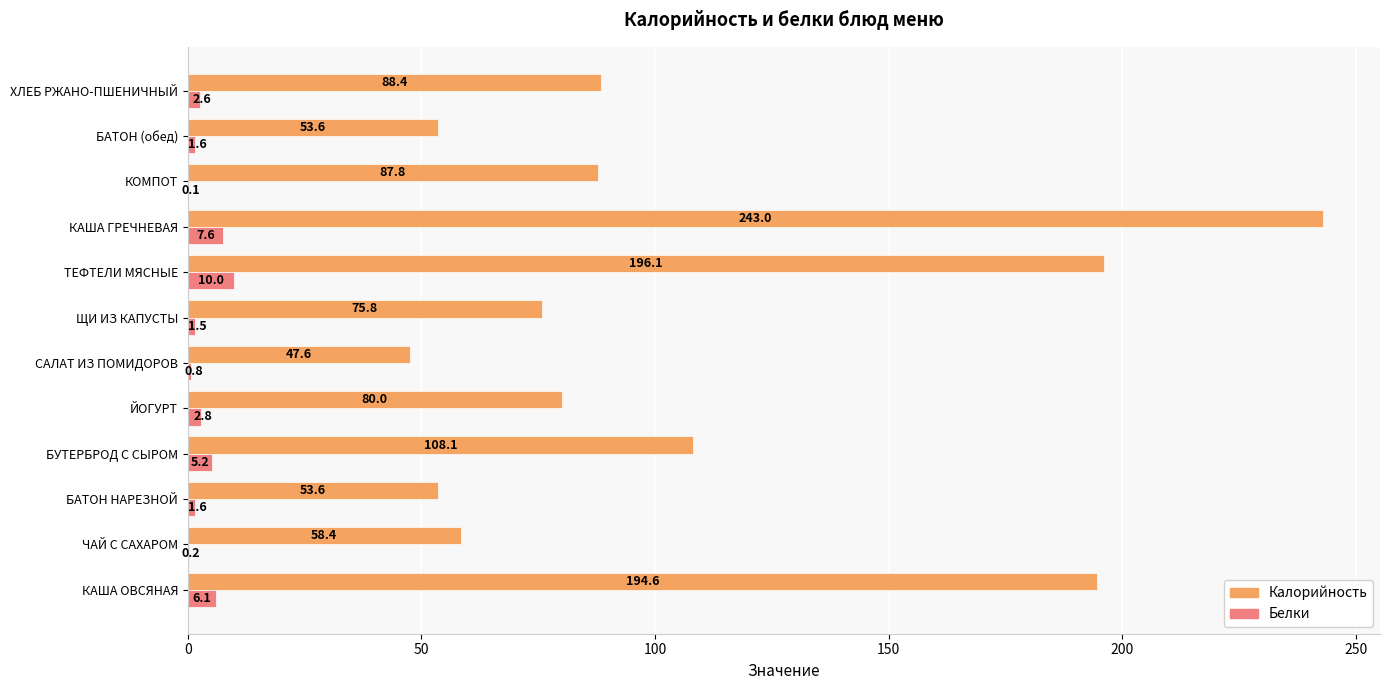

What is the sum of the Белки values at ХЛЕБ РЖАНО-ПШЕНИЧНЫЙ and ЩИ ИЗ КАПУСТЫ?

4.1